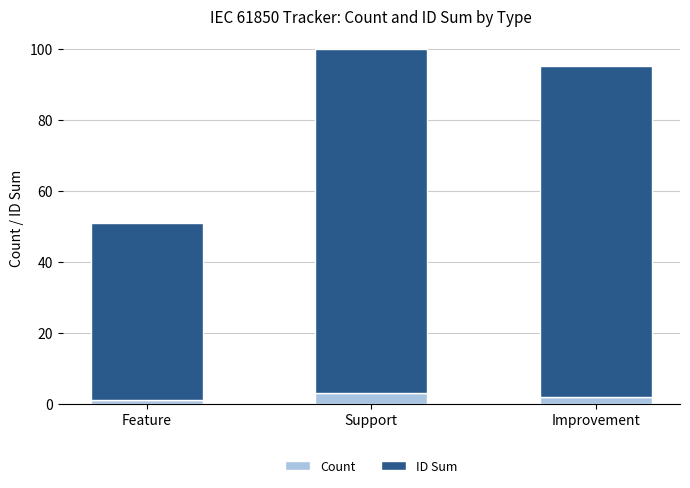

What are all the series names shown in the legend?

Count, ID Sum